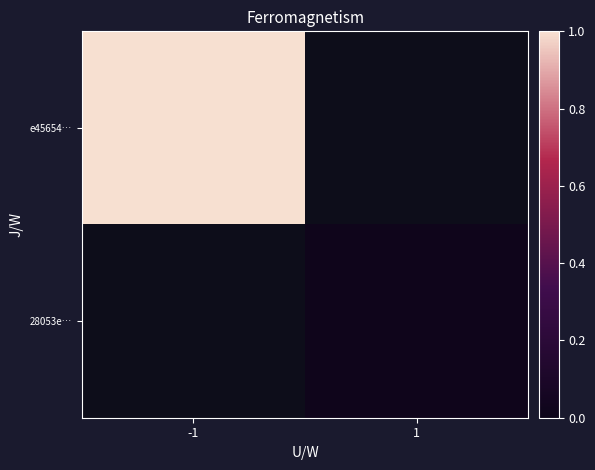

Rank the series at -1 from highest to lowest value.

e45654…, 28053e…